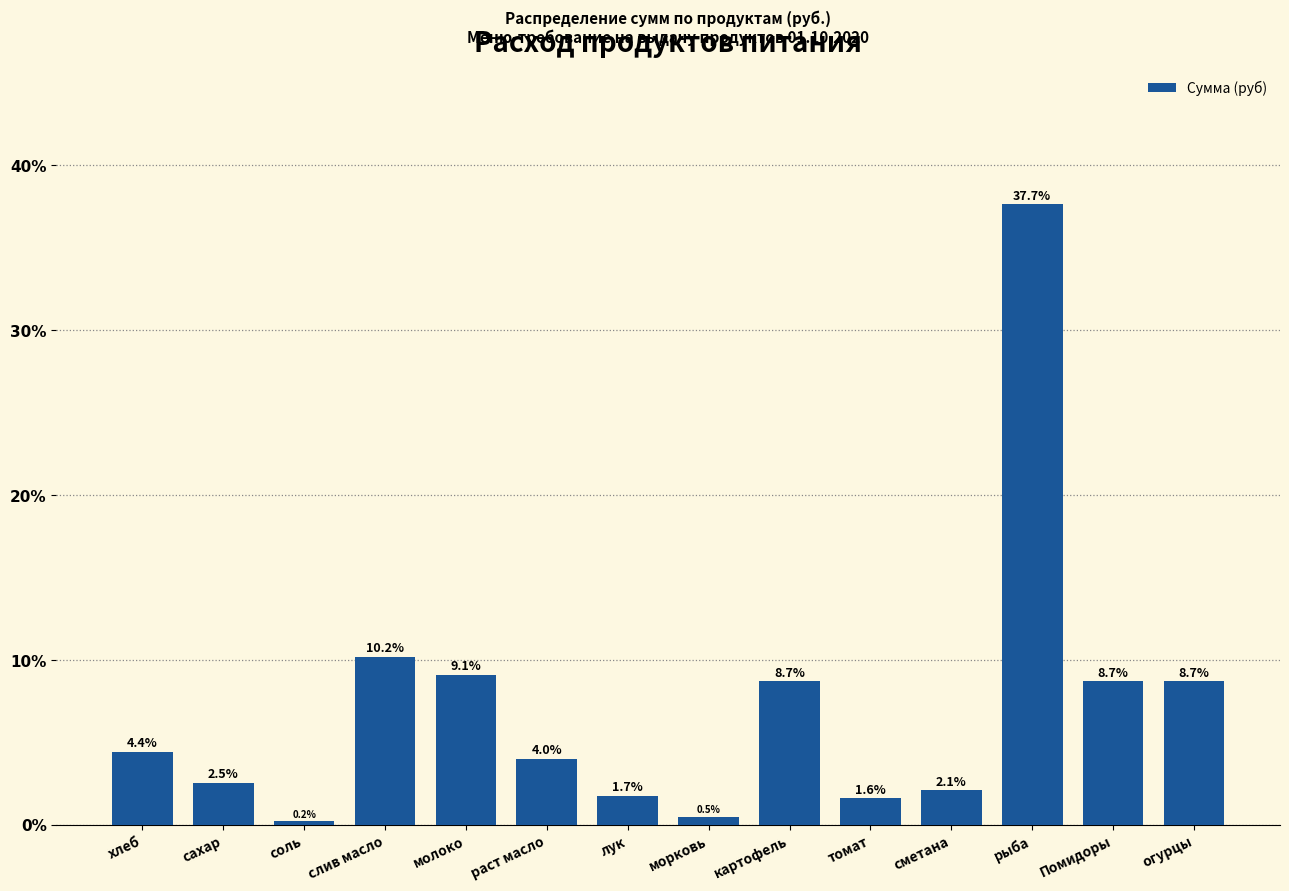

Reading left to right, what are all the values shown in this chart?

хлеб=4.4	сахар=2.5	соль=0.2	слив масло=10.2	молоко=9.1	раст масло=4.0	лук=1.7	морковь=0.5	картофель=8.7	томат=1.6	сметана=2.1	рыба=37.7	Помидоры=8.7	огурцы=8.7